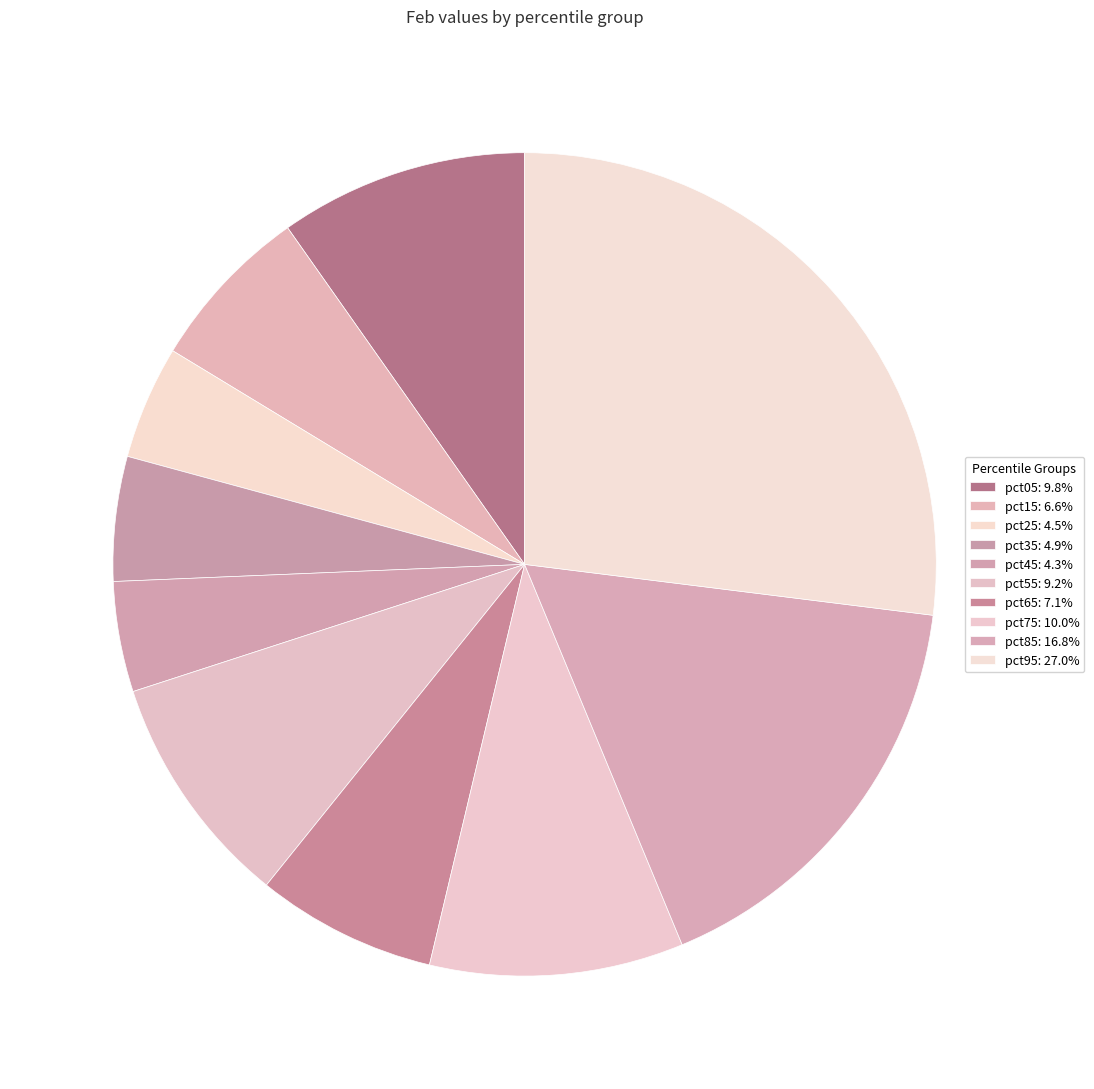

What is the smallest slice in the pie chart?

pct45